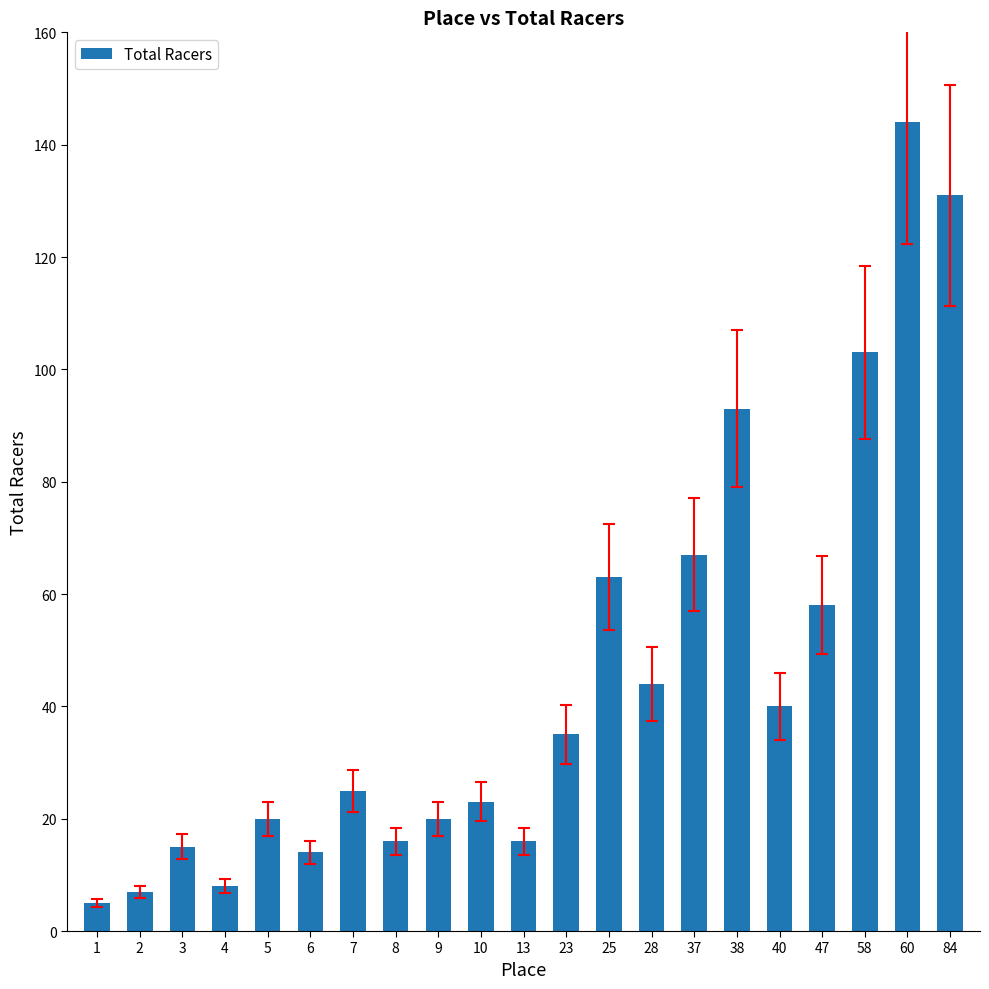

The value at 5 is 20. True or false?

True